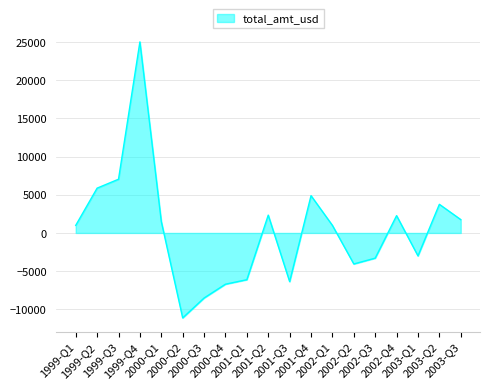

The value at 2000-Q2 is -15960. True or false?

False